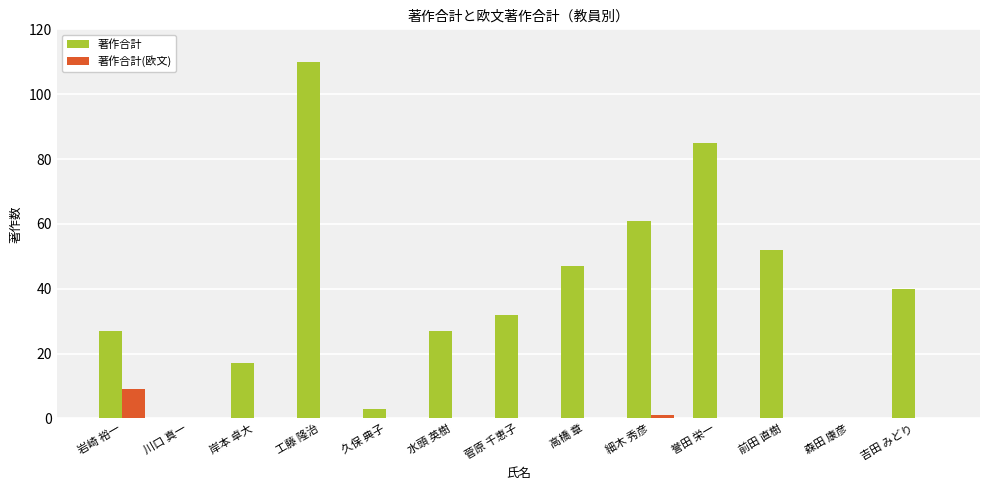

Which series has the largest total across all categories?

著作合計